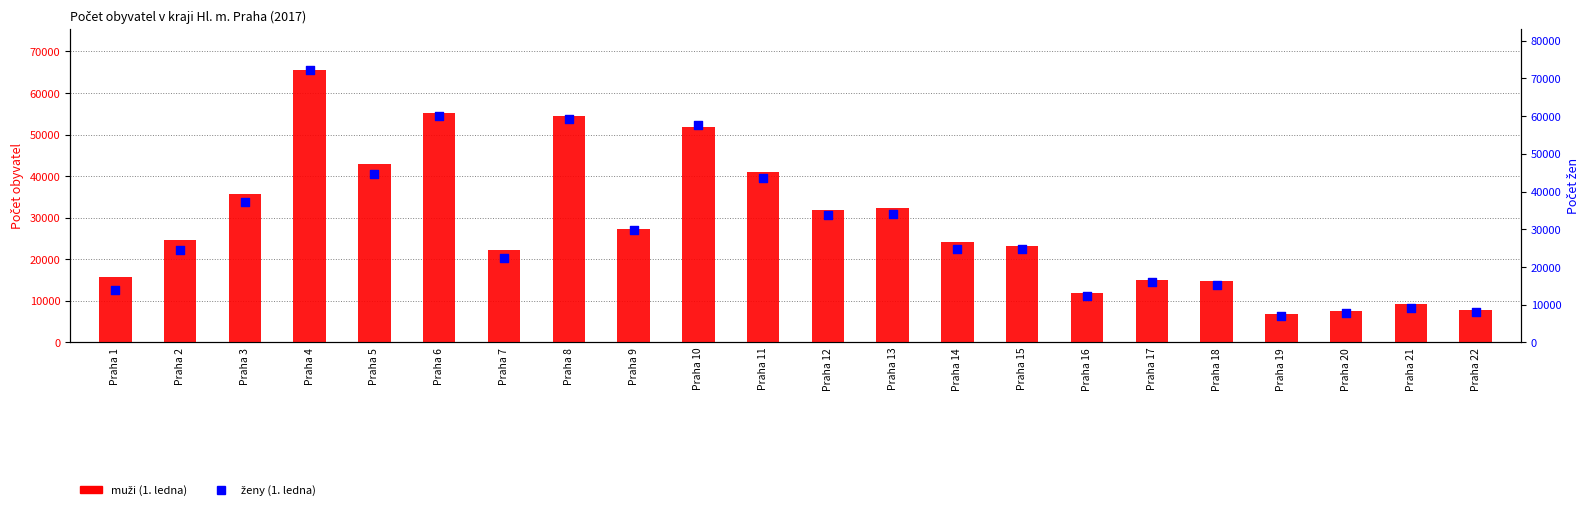

Which series has the widest spread of Y values?

ženy (1. ledna)